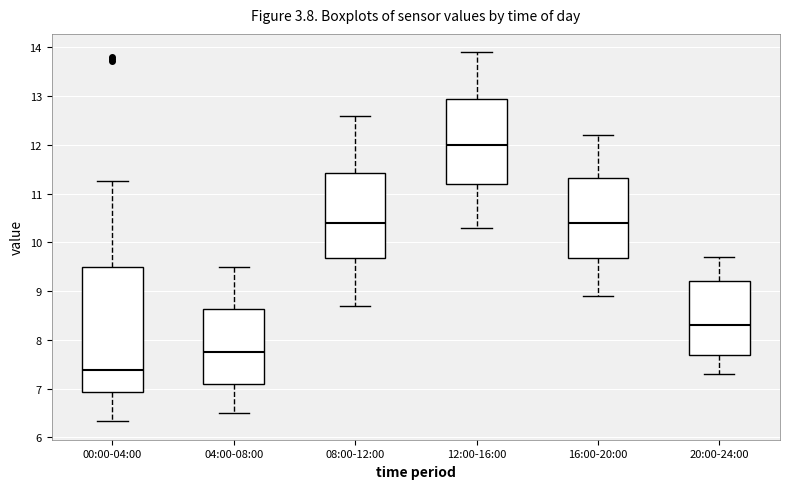

Reading left to right, read every box against the y-axis: the position of its median line, the range the box covers, and the ends of its whiskers. The values are not printed on the chart, so give them approximately, as read against the axis.

00:00-04:00: median 7.4, box 6.9 to 9.5, whiskers 6.3 to 11.3
04:00-08:00: median 7.8, box 7.1 to 8.6, whiskers 6.5 to 9.5
08:00-12:00: median 10.4, box 9.7 to 11.4, whiskers 8.7 to 12.6
12:00-16:00: median 12.0, box 11.2 to 13.0, whiskers 10.3 to 13.9
16:00-20:00: median 10.4, box 9.7 to 11.3, whiskers 8.9 to 12.2
20:00-24:00: median 8.3, box 7.7 to 9.2, whiskers 7.3 to 9.7